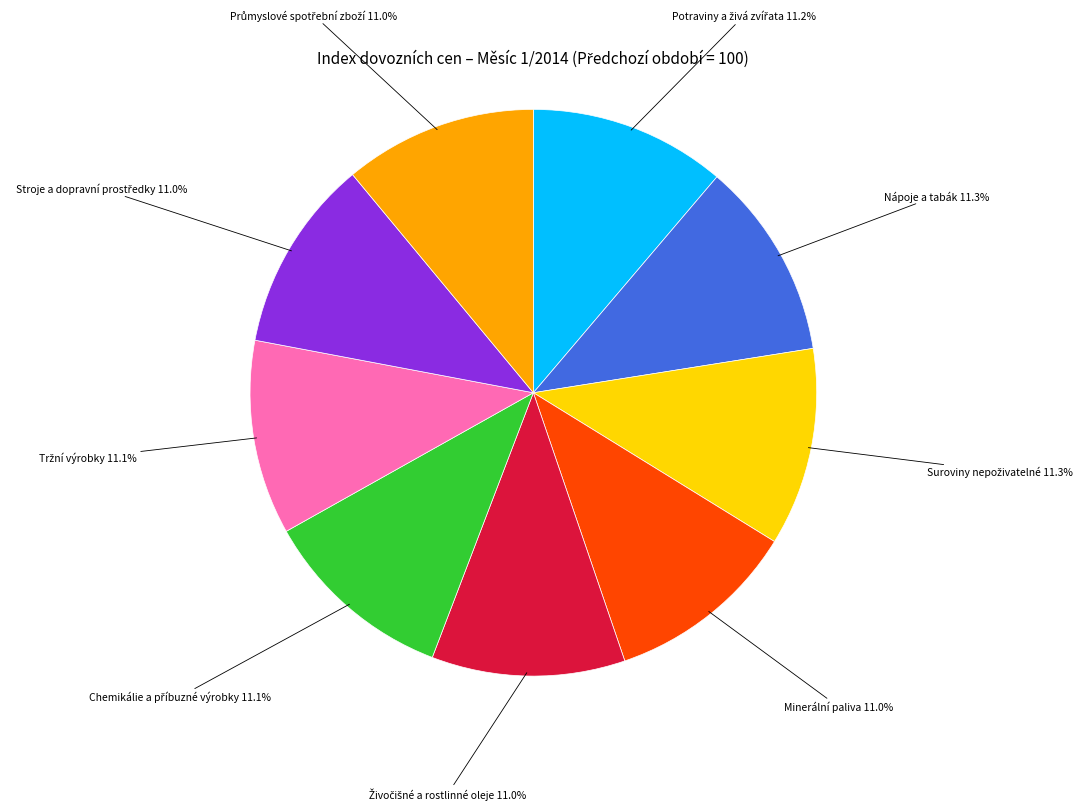

How many slices are in this pie chart?

9